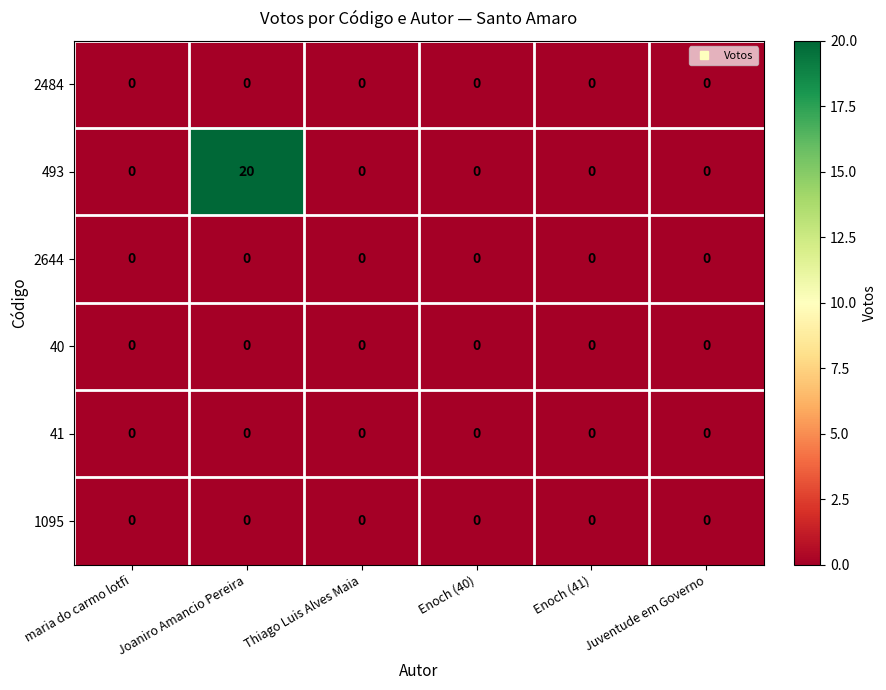

Which label corresponds to the largest value in the chart?

Joaniro Amancio Pereira